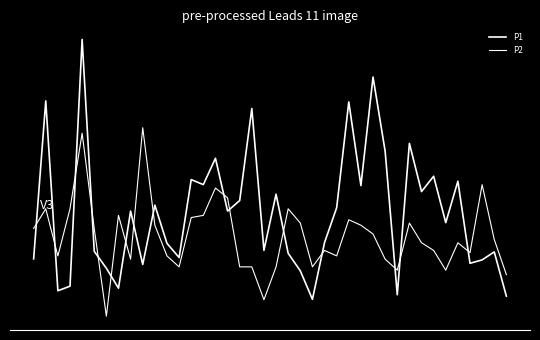

Does the chart have visible grid lines?

No